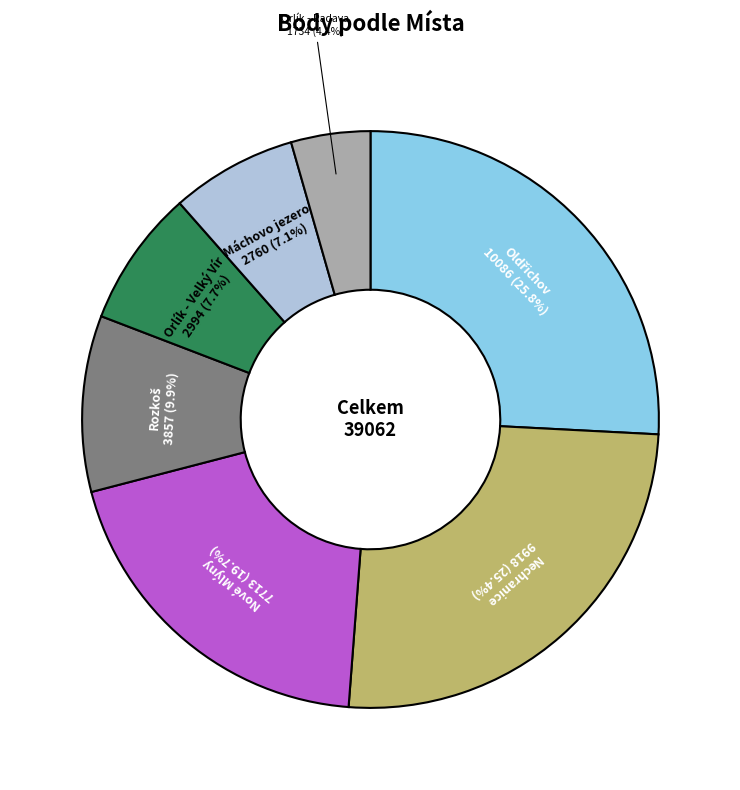

Is there a majority slice in this chart?

No